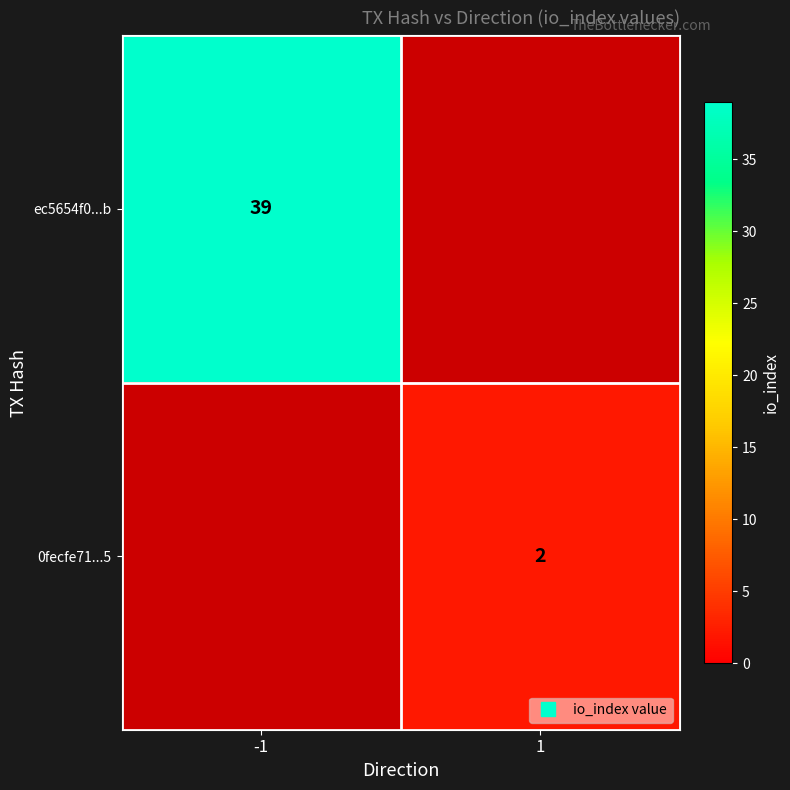

Rank the series by their average value, from highest to lowest.

ec5654f0...b, 0fecfe71...5